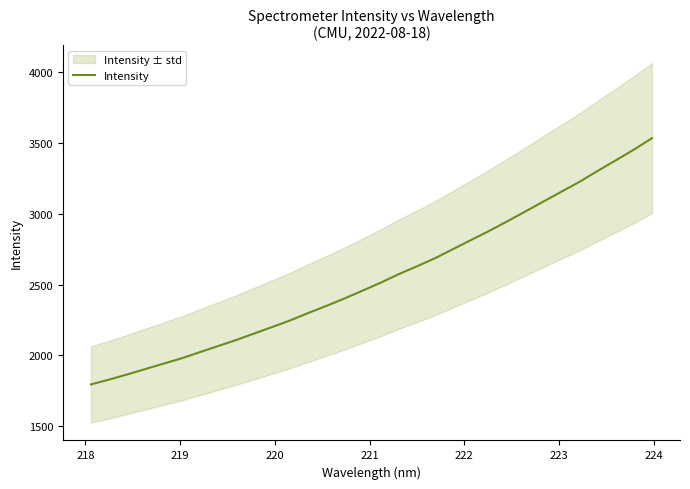

What is the minimum value for Intensity?

1795.0